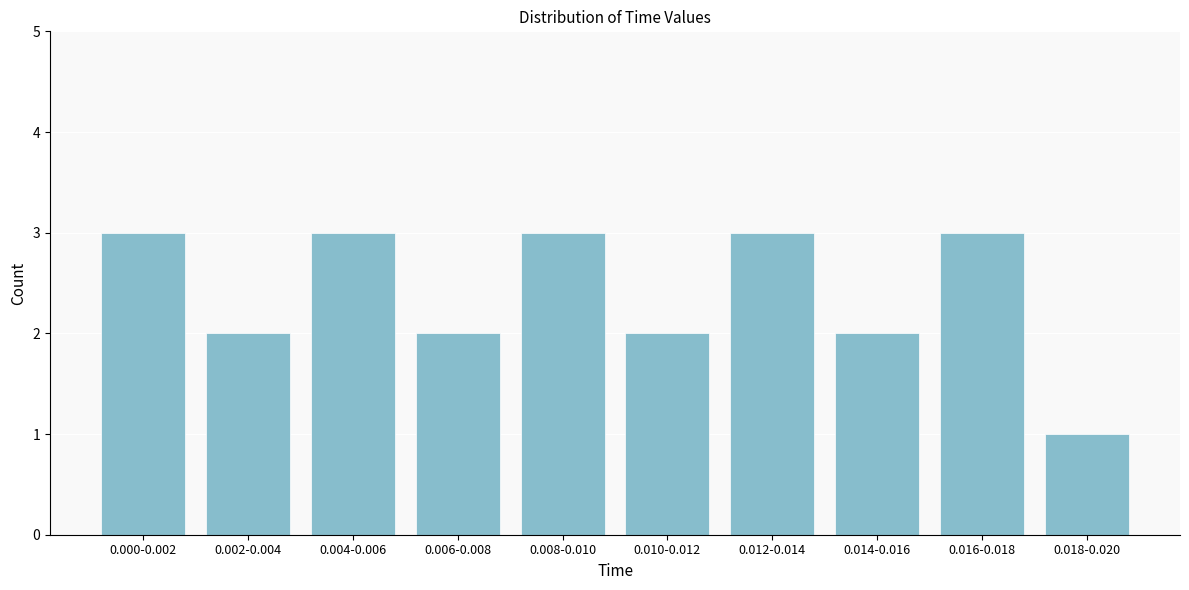

Reading left to right, extract all data points from this chart.

3	2	3	2	3	2	3	2	3	1